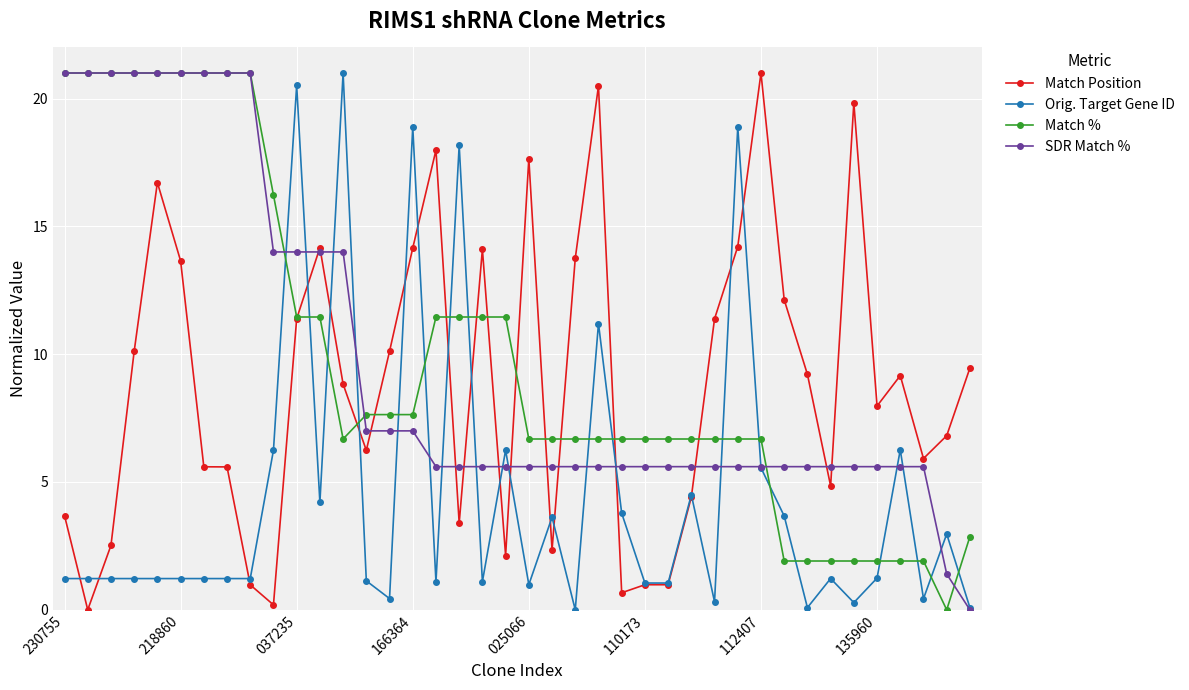

True or false: SDR Match % and Orig. Target Gene ID intersect in this chart.

True